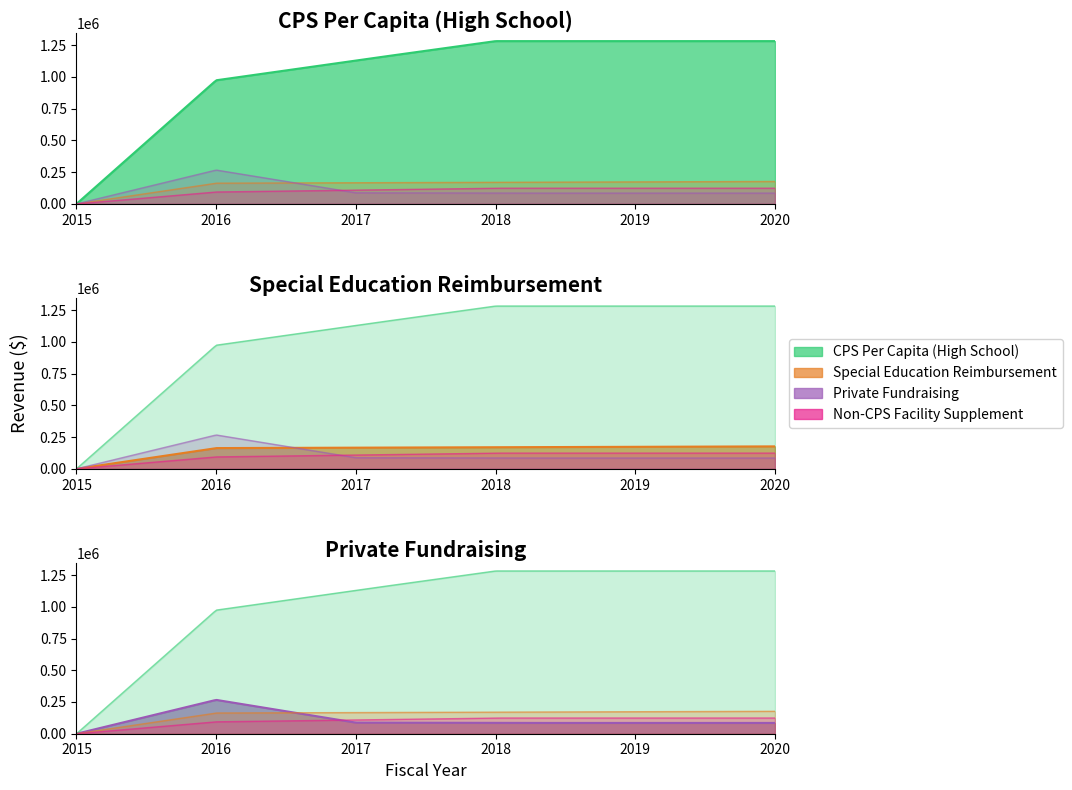

At which category does the chart reach its peak across all series?

2018